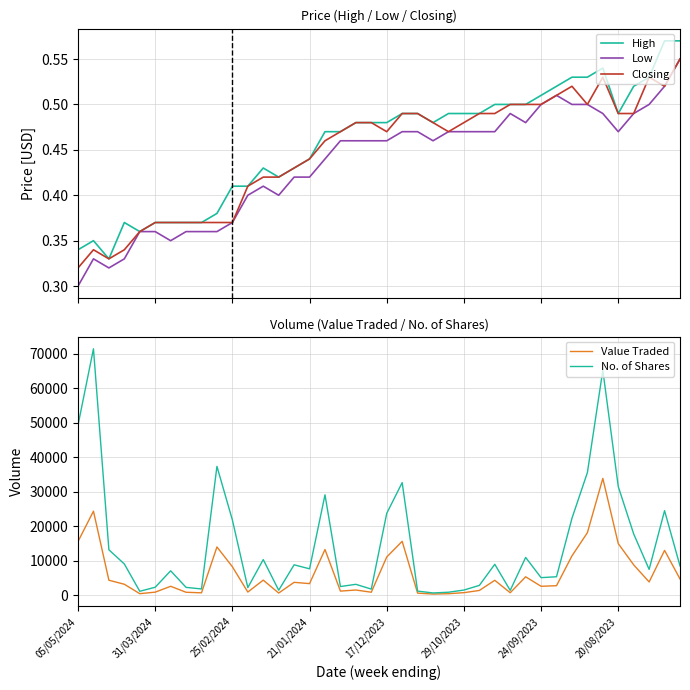

What is the sum of all No. of Shares values?

589955